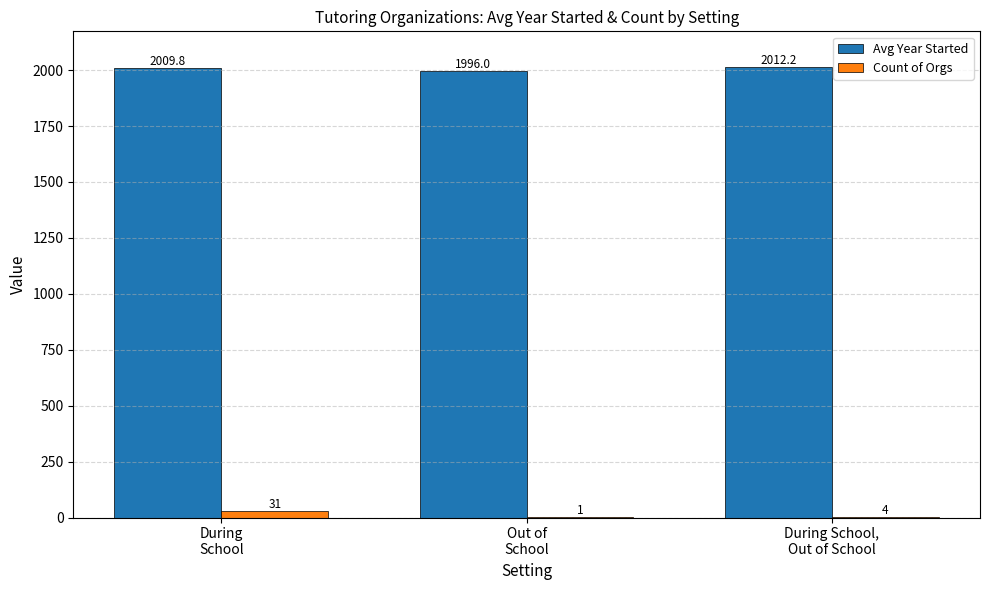

How many Count of Orgs values are between 1 and 31?

3